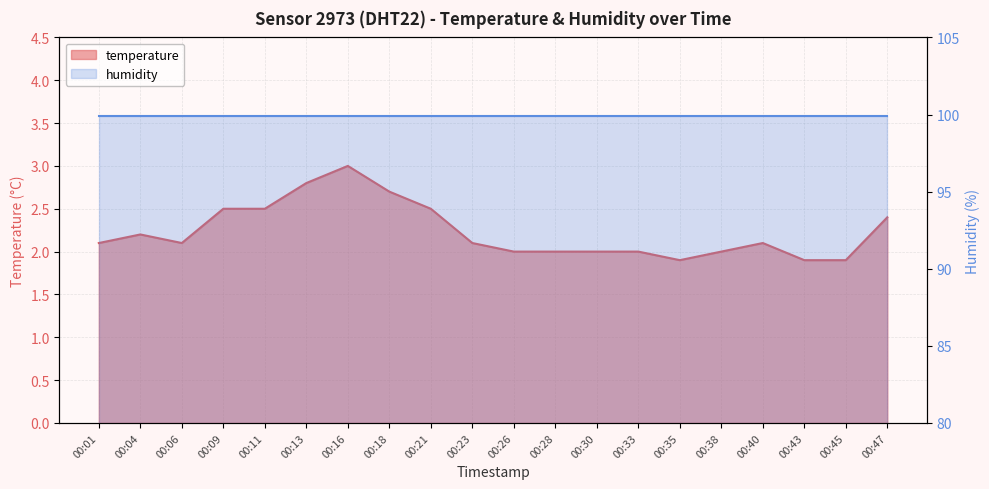

What is the value of the 13th point from the left?

2.0